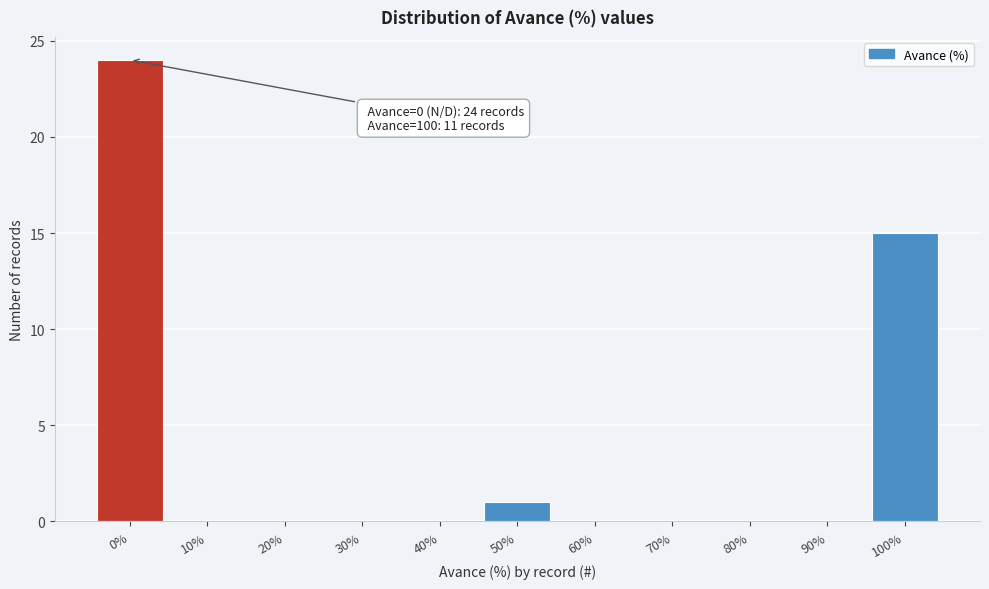

Reading right to left, list all the values displayed in this chart.

100%=15	90%=0	80%=0	70%=0	60%=0	50%=1	40%=0	30%=0	20%=0	10%=0	0%=24